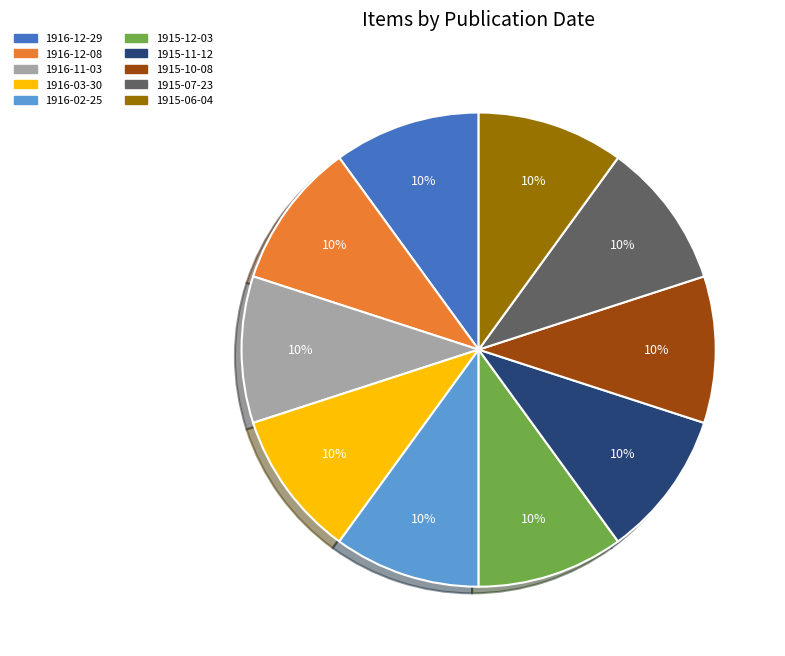

Count the number of slices in the pie.

10